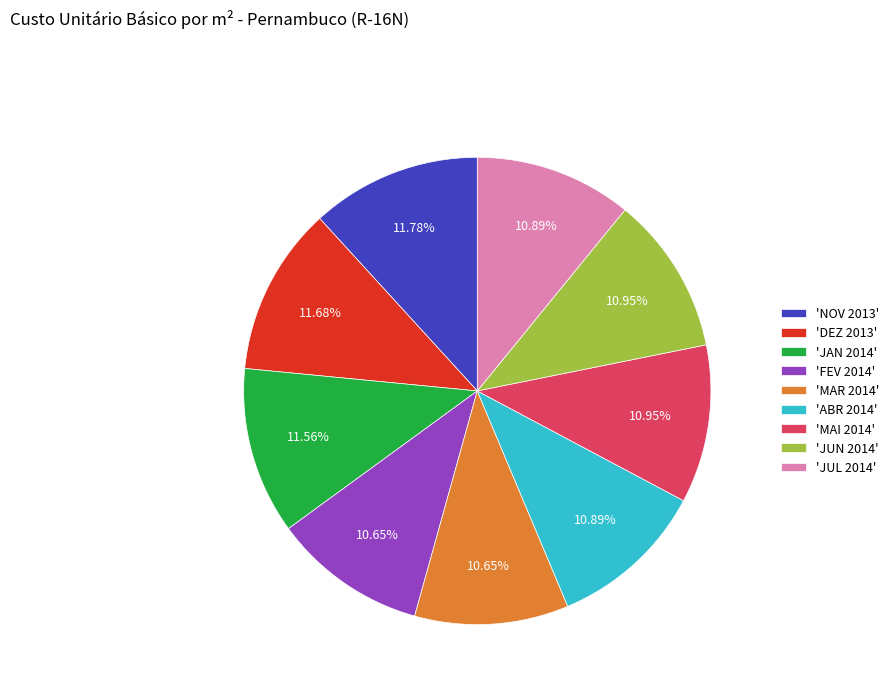

Is there a majority slice in this chart?

No